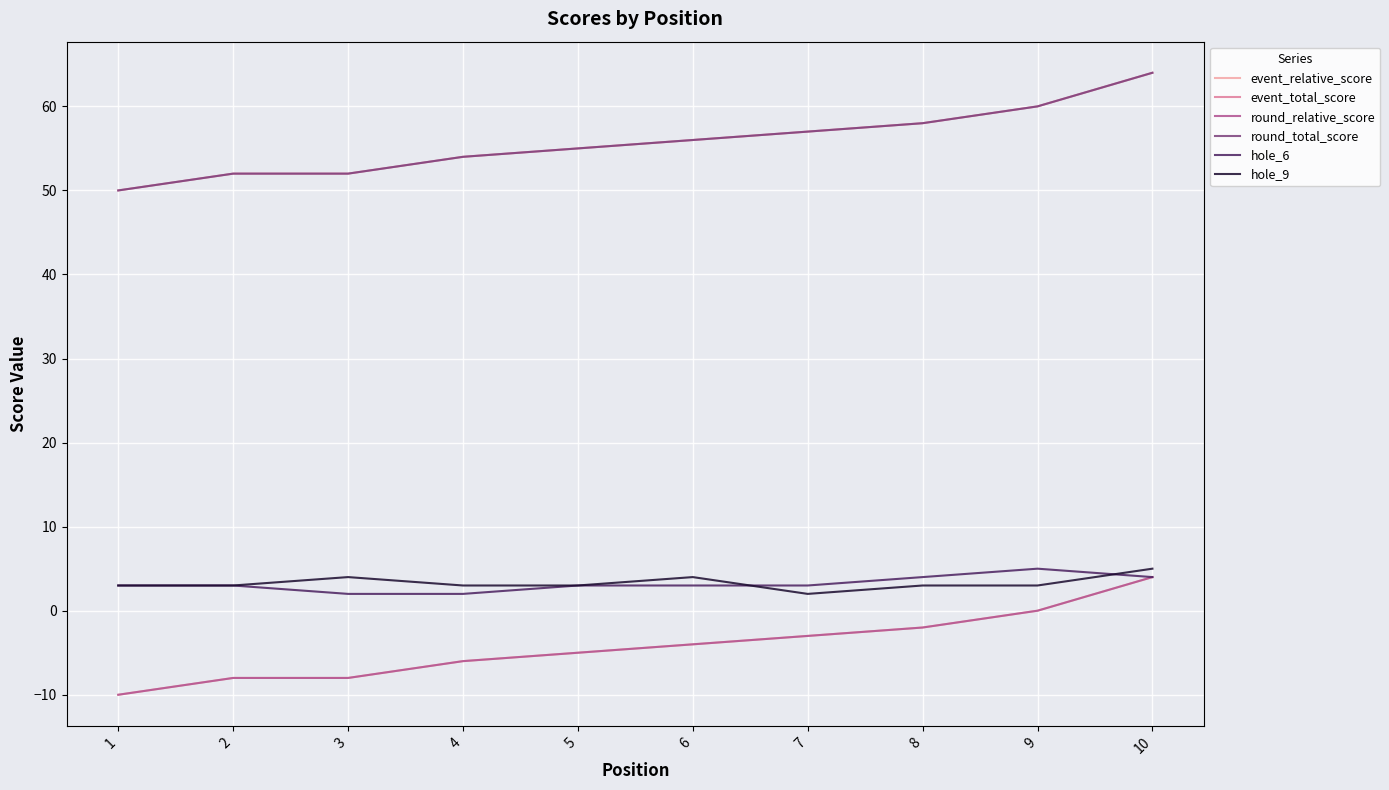

True or false: round_total_score has a value of 50 at 1.

True